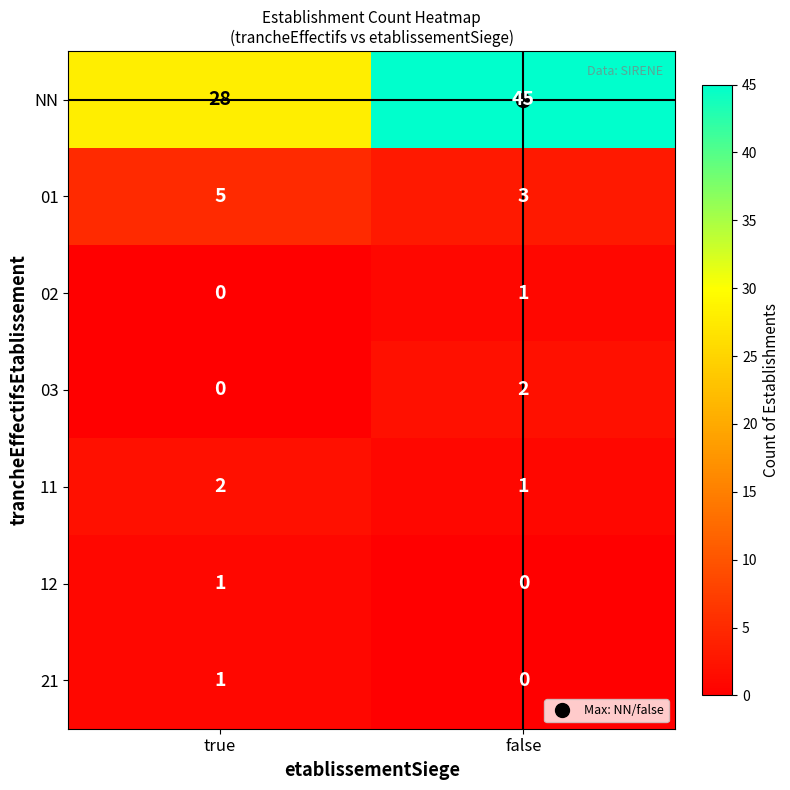

At which category does the chart reach its peak across all series?

false